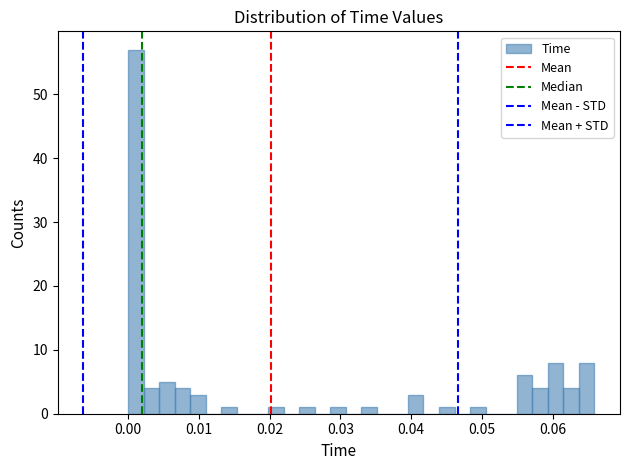

Around what value on the x-axis is the tallest bar? Give the approximate position of its centre, as read against the axis.

0.001